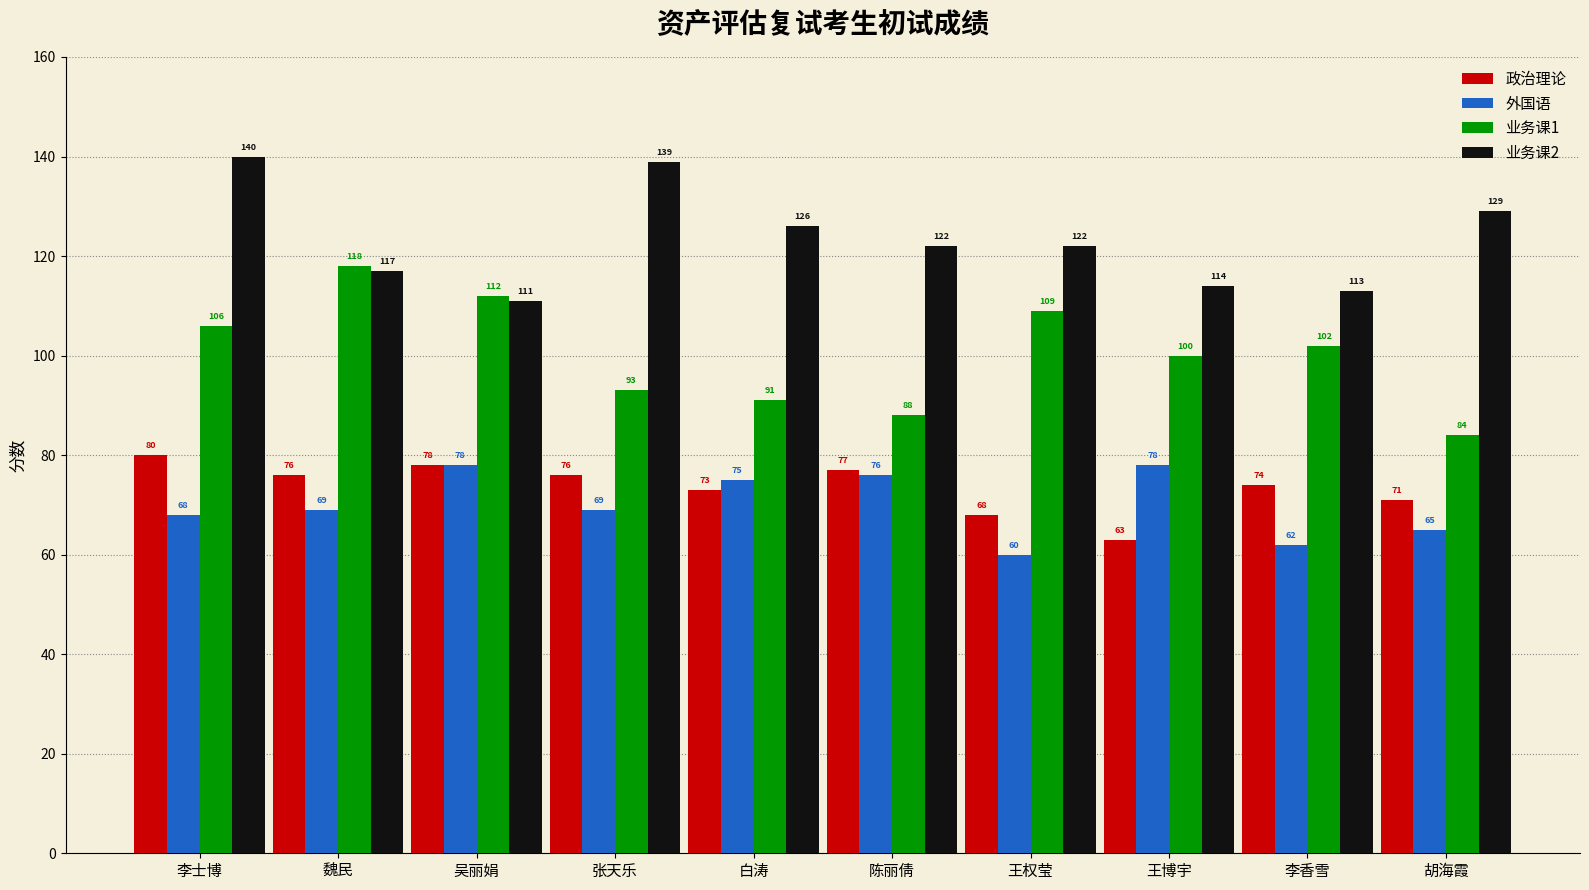

What is the label of the 3rd bar from the right?

王博宇